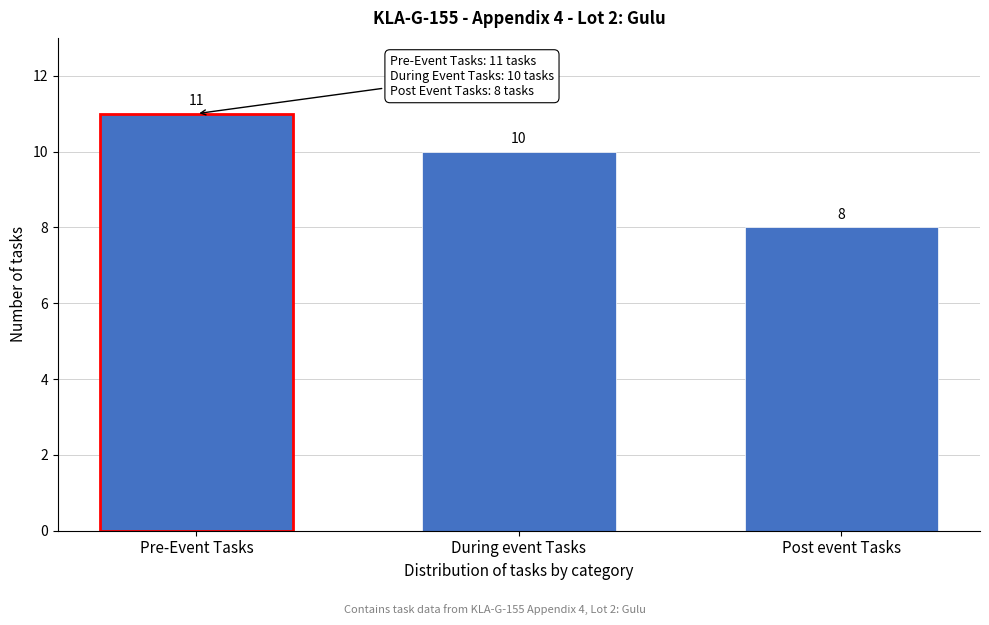

Reading left to right, extract all data points from this chart.

Pre-Event Tasks=11	During event Tasks=10	Post event Tasks=8